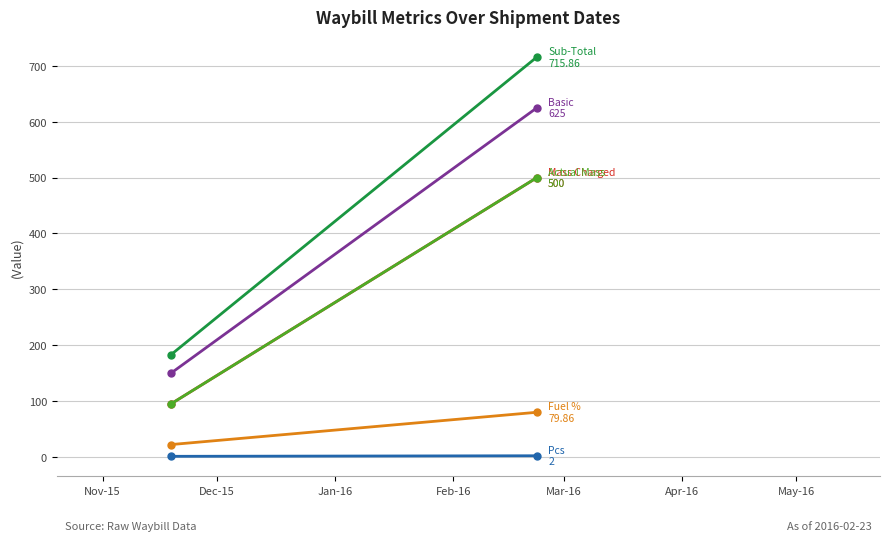

The value of Basic at Dec-15 is 1005.7. True or false?

False